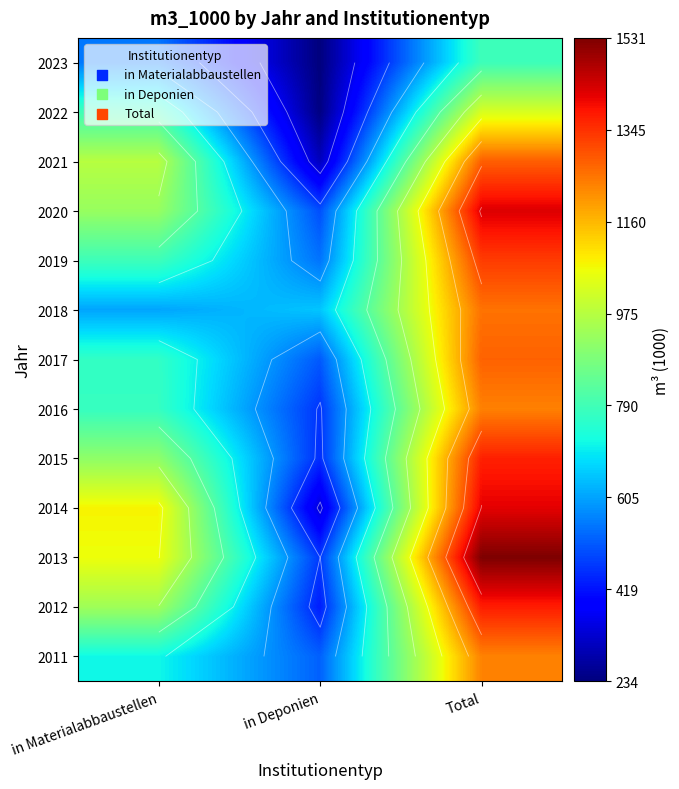

What is the minimum value shown in the chart?

234.2